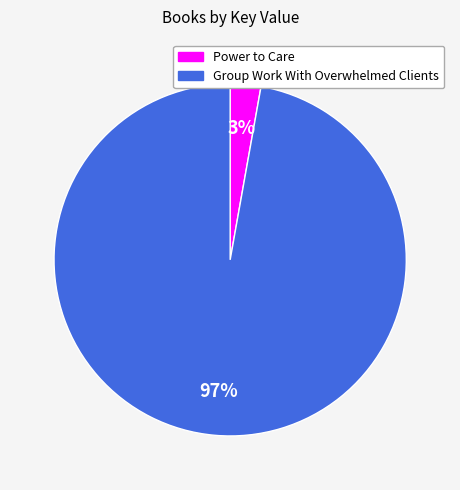

Is there any slice that represents more than half of the pie?

Yes